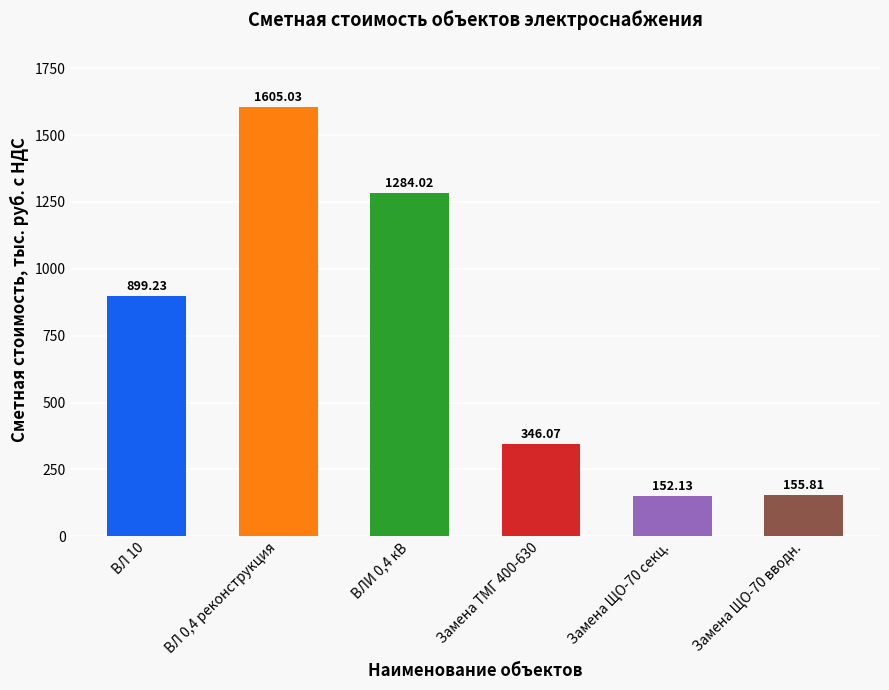

How many bars are there in total?

6